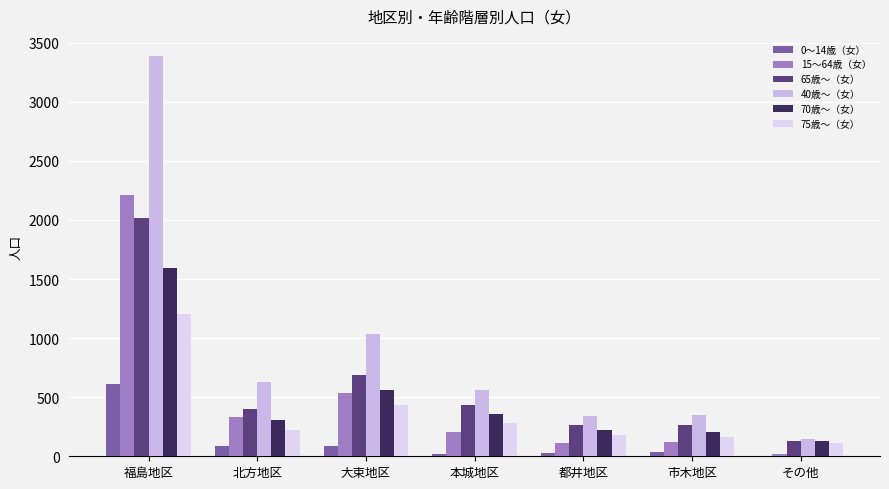

What position from the left is 北方地区?

2